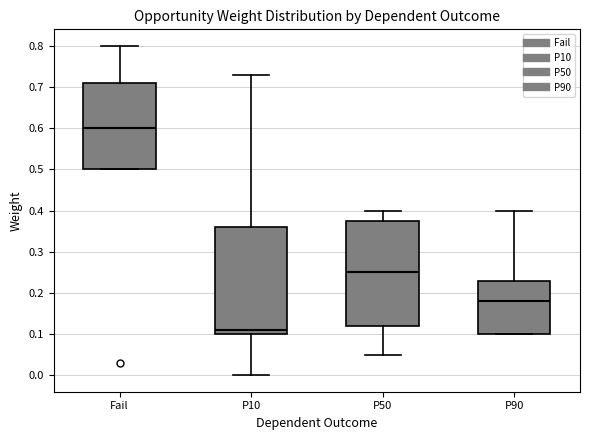

Reading left to right, transcribe this box plot: for each box, give where its median line is, the range the box spans, and where its two whiskers end, as read against the y-axis. The values are not printed on the chart, so give them approximately, as read against the axis.

Fail: median 0.60, box 0.50 to 0.71, whiskers 0.50 to 0.80
P10: median 0.11, box 0.10 to 0.36, whiskers 0.00 to 0.73
P50: median 0.25, box 0.12 to 0.38, whiskers 0.05 to 0.40
P90: median 0.18, box 0.10 to 0.23, whiskers 0.10 to 0.40